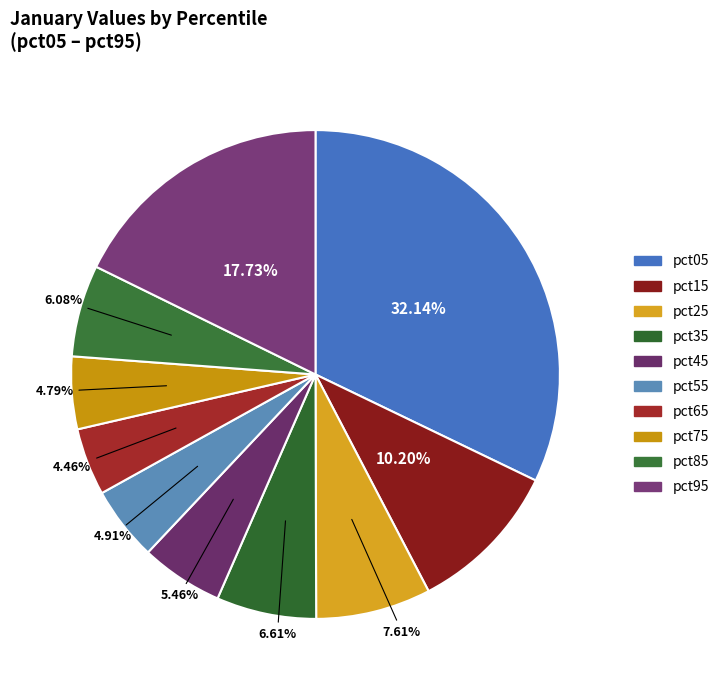

What percentage is the pct85 slice, to the nearest percent?

6%